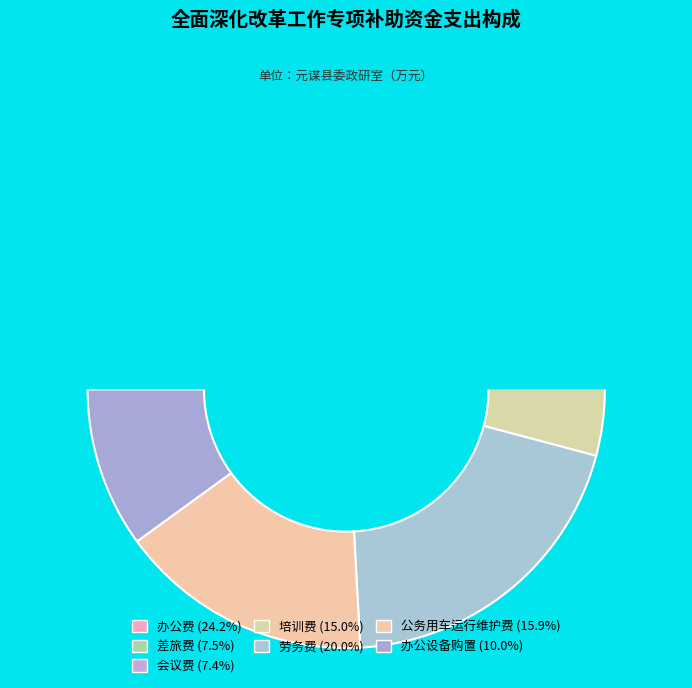

Rank the categories by value from highest to lowest.

办公费, 劳务费, 公务用车运行维护费, 培训费, 办公设备购置, 差旅费, 会议费